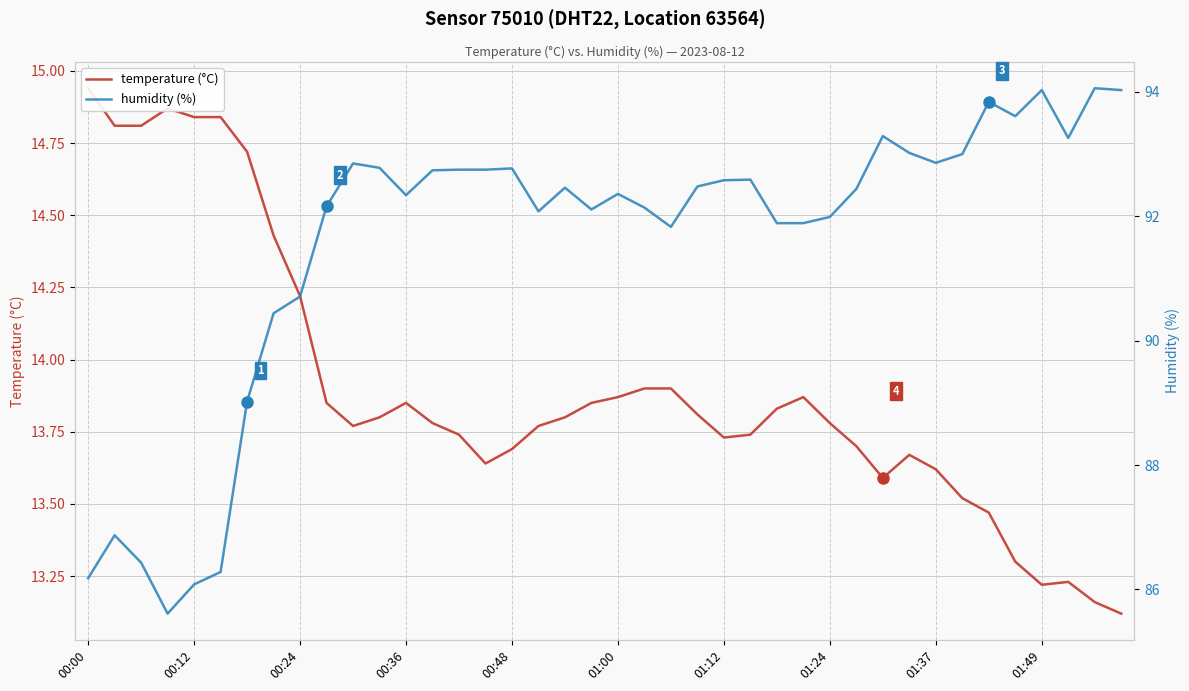

True or false: temperature (°C) and humidity (%) cross at least once.

False